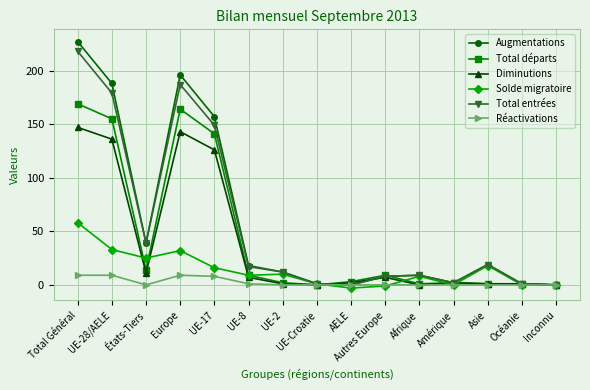

What is the difference between the Augmentations values at UE-2 and Autres Europe?

4